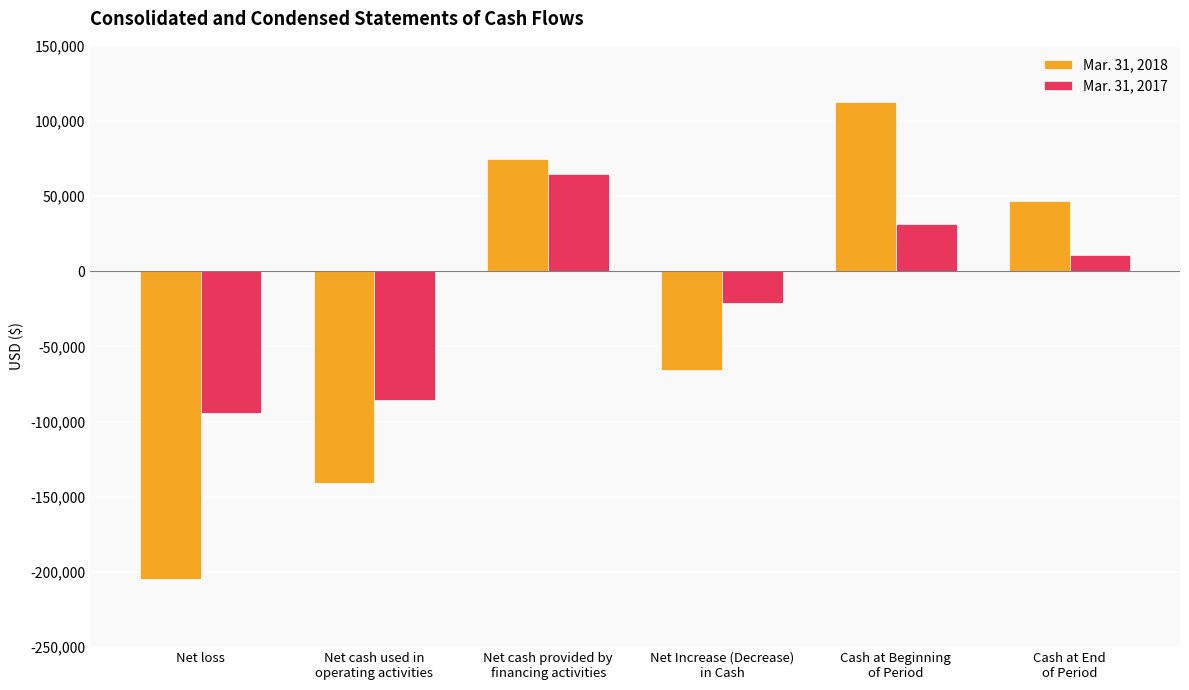

Which series has the widest spread of values?

Mar. 31, 2018